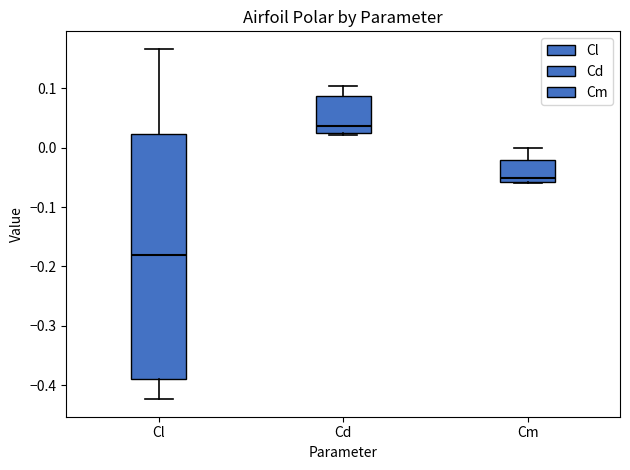

Comparing the boxes themselves (not the whiskers), which one is the tallest?

Cl